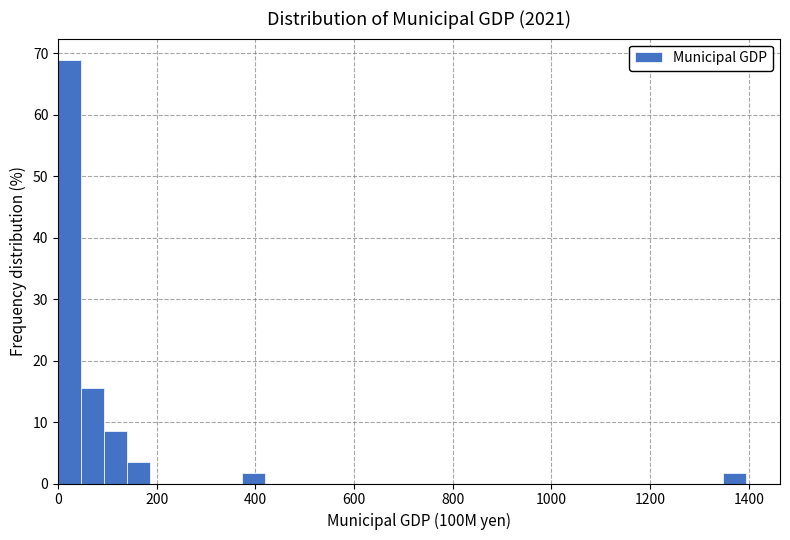

Around what value on the x-axis is the tallest bar? Give the approximate position of its centre, as read against the axis.

20